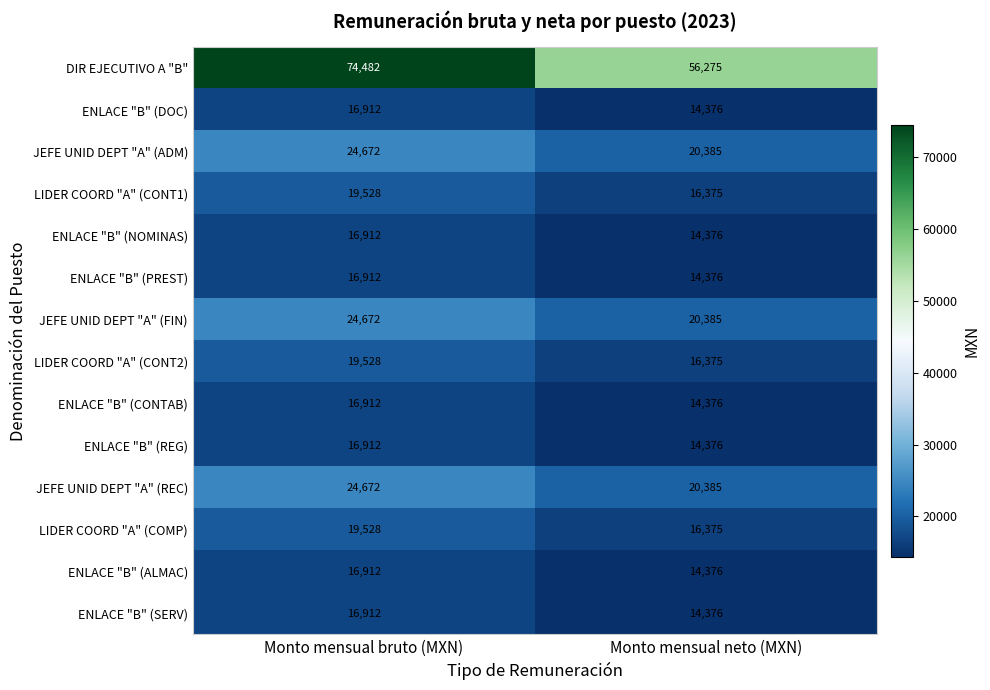

True or false: JEFE UNID DEPT "A" (REC) has a value of 20385 at Monto mensual neto (MXN).

True